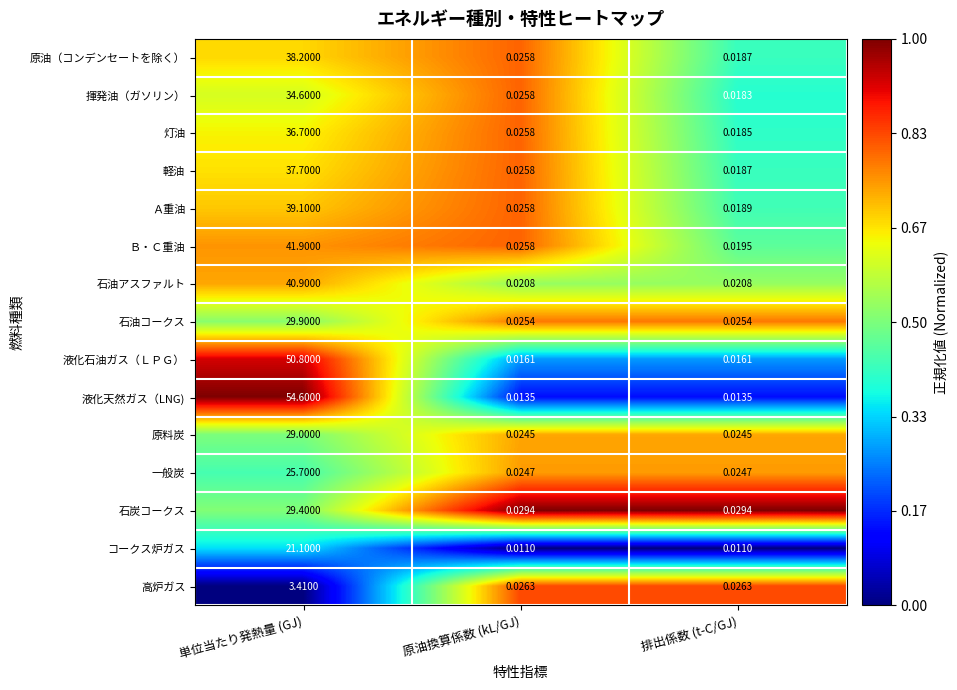

Which series changed the most between 原油換算係数 (kL/GJ) and 排出係数 (t-C/GJ)?

揮発油（ガソリン）